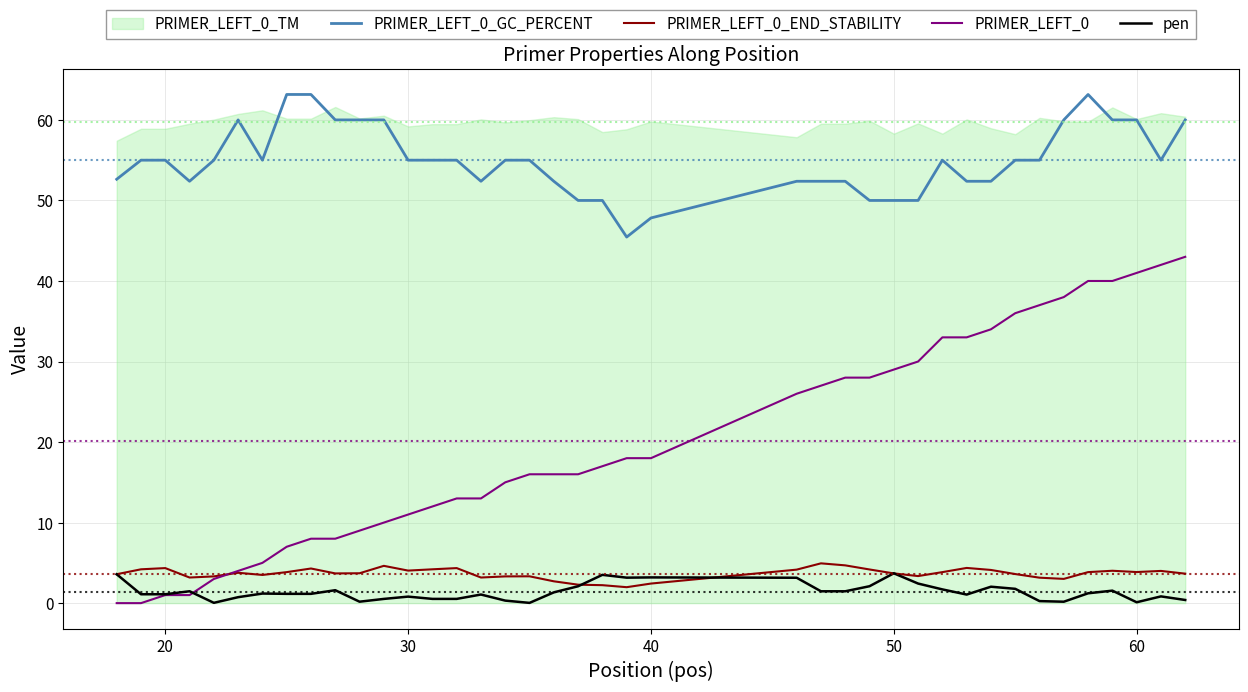

Is it true that PRIMER_LEFT_0_GC_PERCENT equals 11.4 at 50?

False